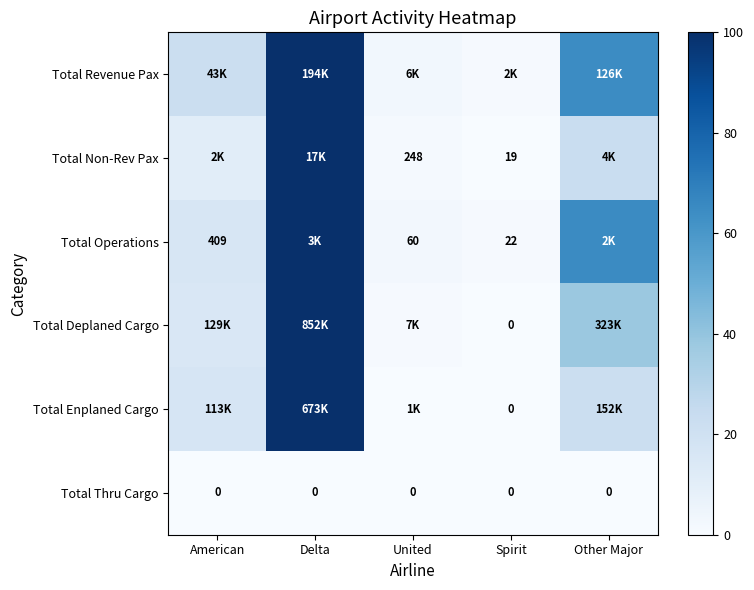

Count the number of categories in the chart.

5